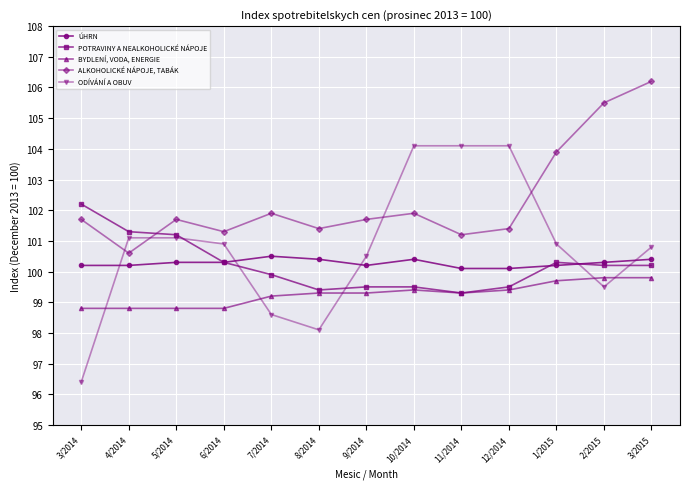

What are all the series names shown in the legend?

ÚHRN, POTRAVINY A NEALKOHOLICKÉ NÁPOJE, BYDLENÍ, VODA, ENERGIE, ALKOHOLICKÉ NÁPOJE, TABÁK, ODÍVÁNÍ A OBUV